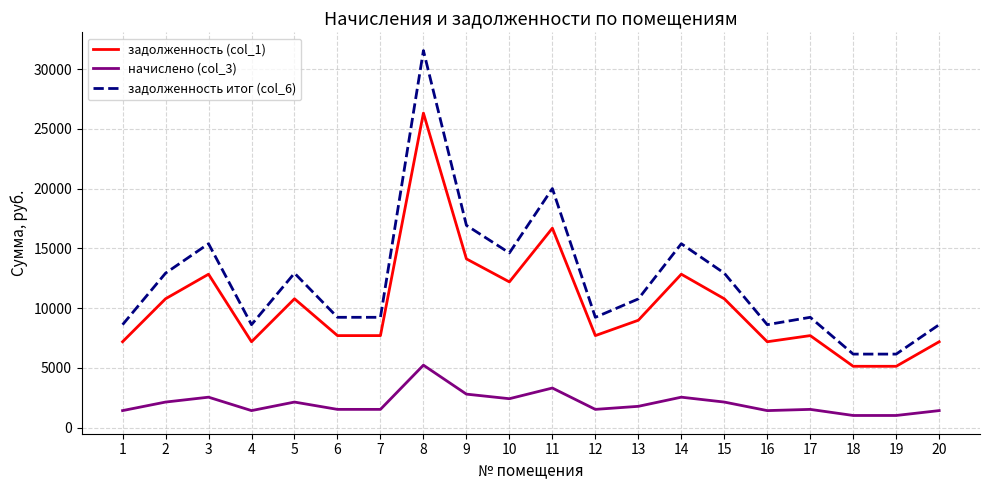

At which category is the sum across all series the highest?

8